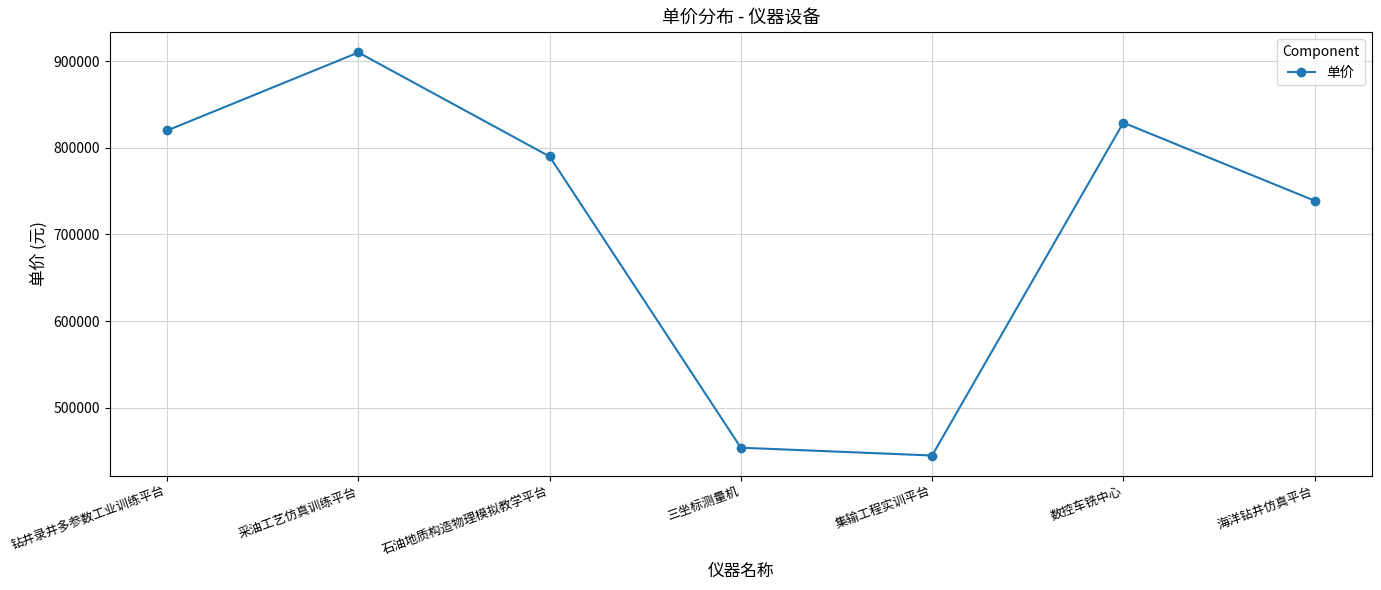

The chart shows a value of 813155 at 三坐标测量机. True or false?

False